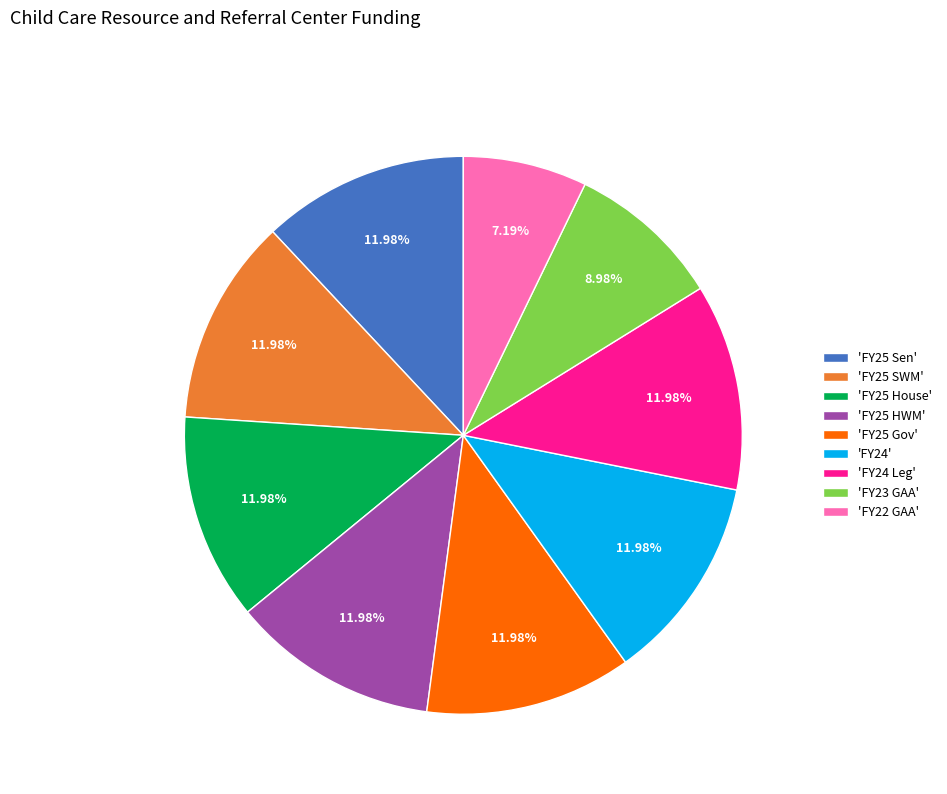

How many slices are in this pie chart?

9